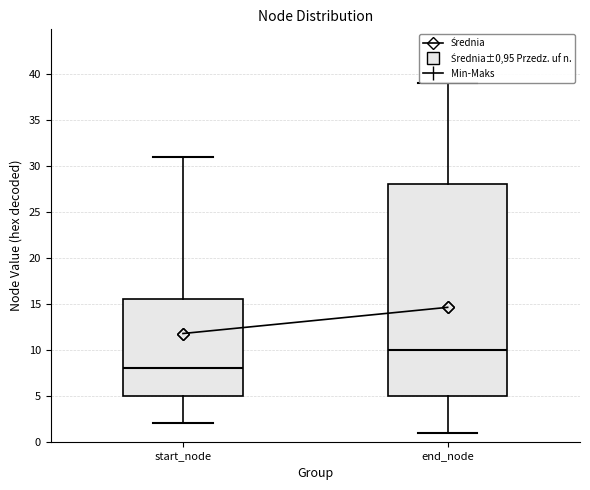

Which box is the tallest, from its lower edge to its upper edge?

end_node